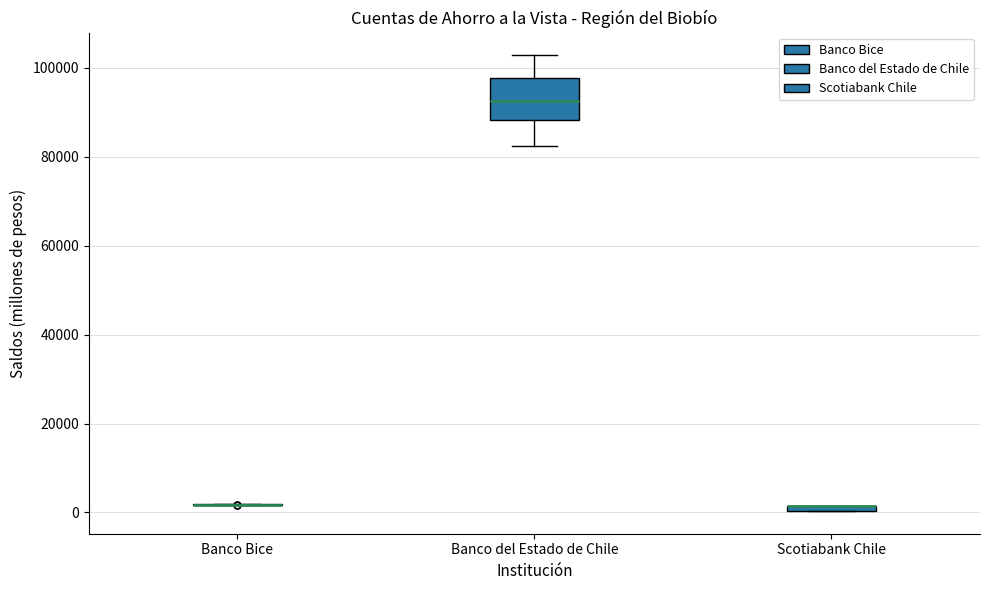

Where is the lower edge of the box for Scotiabank Chile on the y-axis? The values are not printed on the chart, so give them approximately, as read against the axis.

0